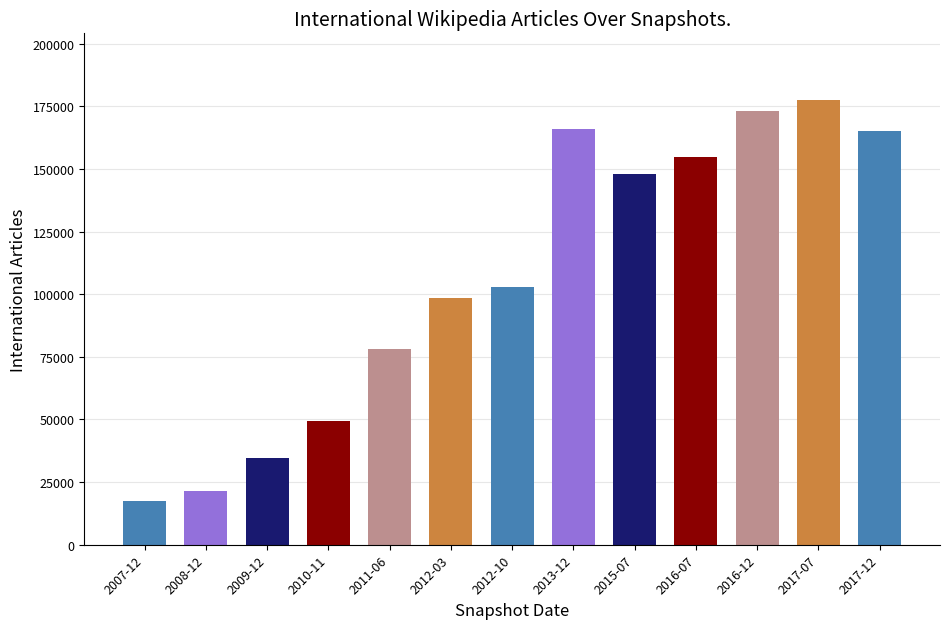

What is the difference between the maximum and minimum values?

160211